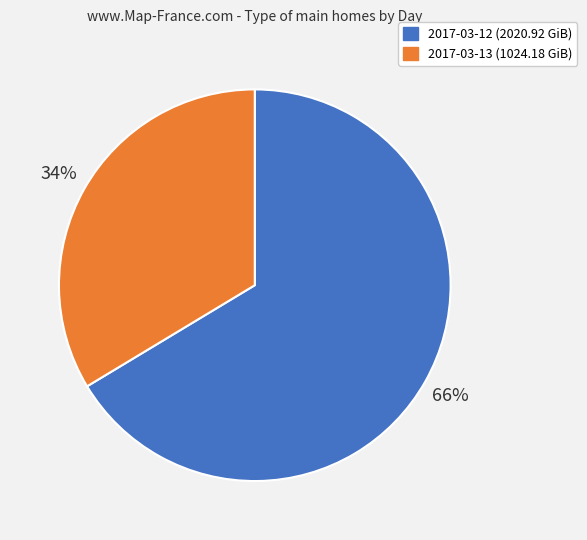

The 2017-03-12 slice represents 56% of the pie. True or false?

False